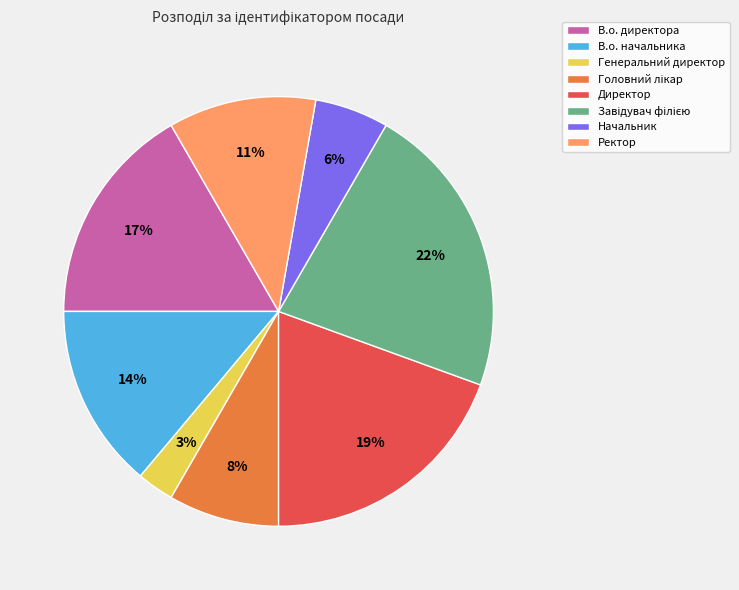

Does В.о. директора account for over 50% of the chart?

No